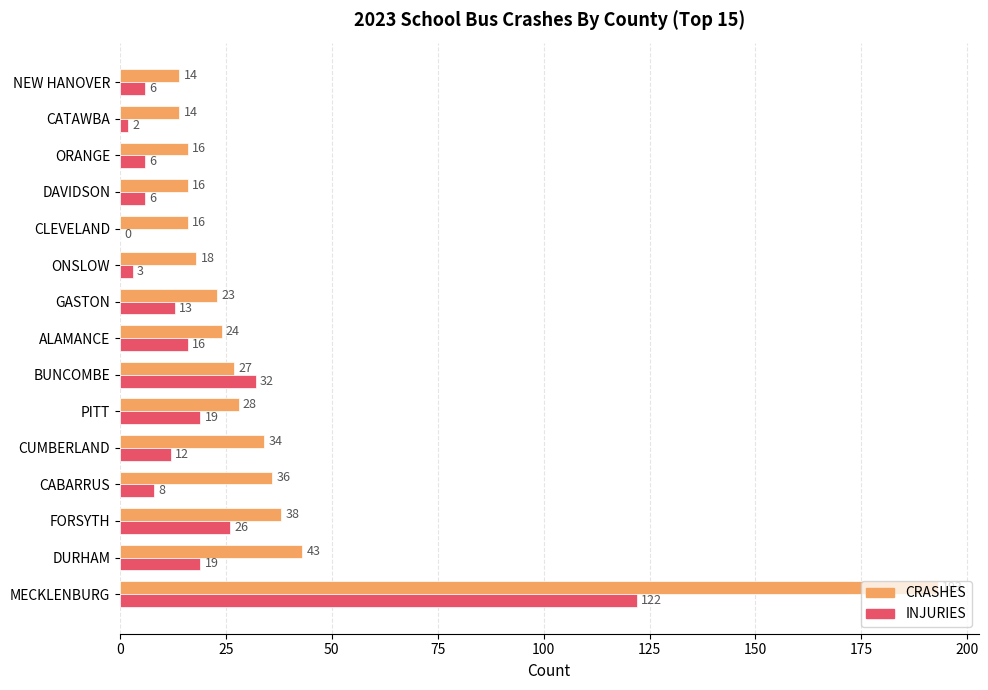

What is the total value across all series at BUNCOMBE?

59